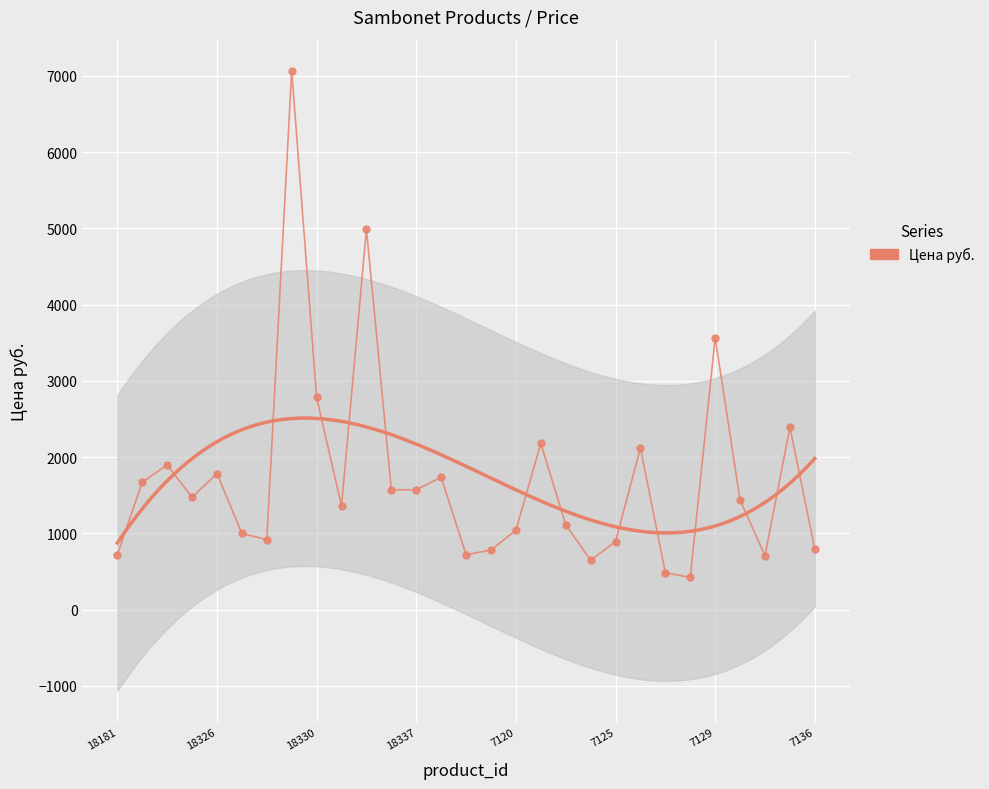

What value does the data have at 18181?

718.0